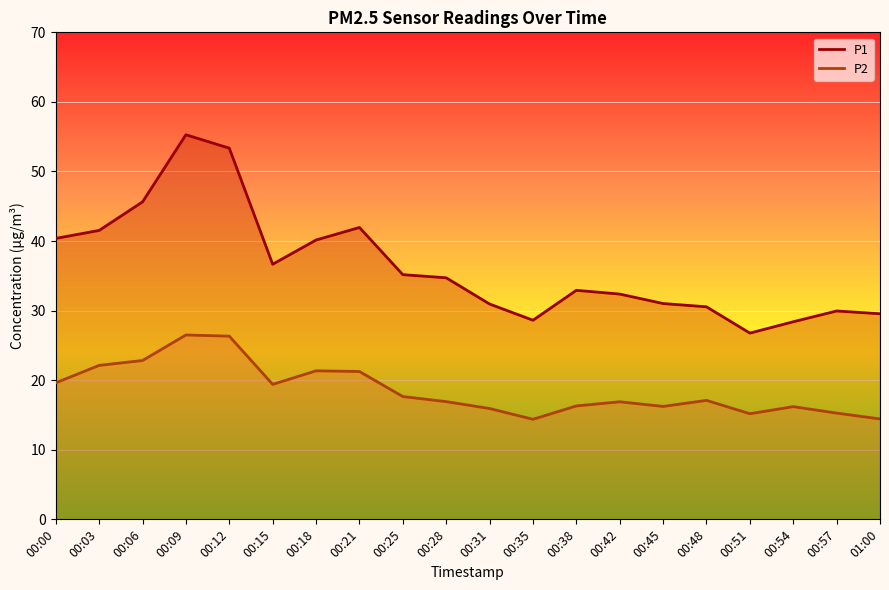

Which series changed the most between 00:12 and 00:42?

P1